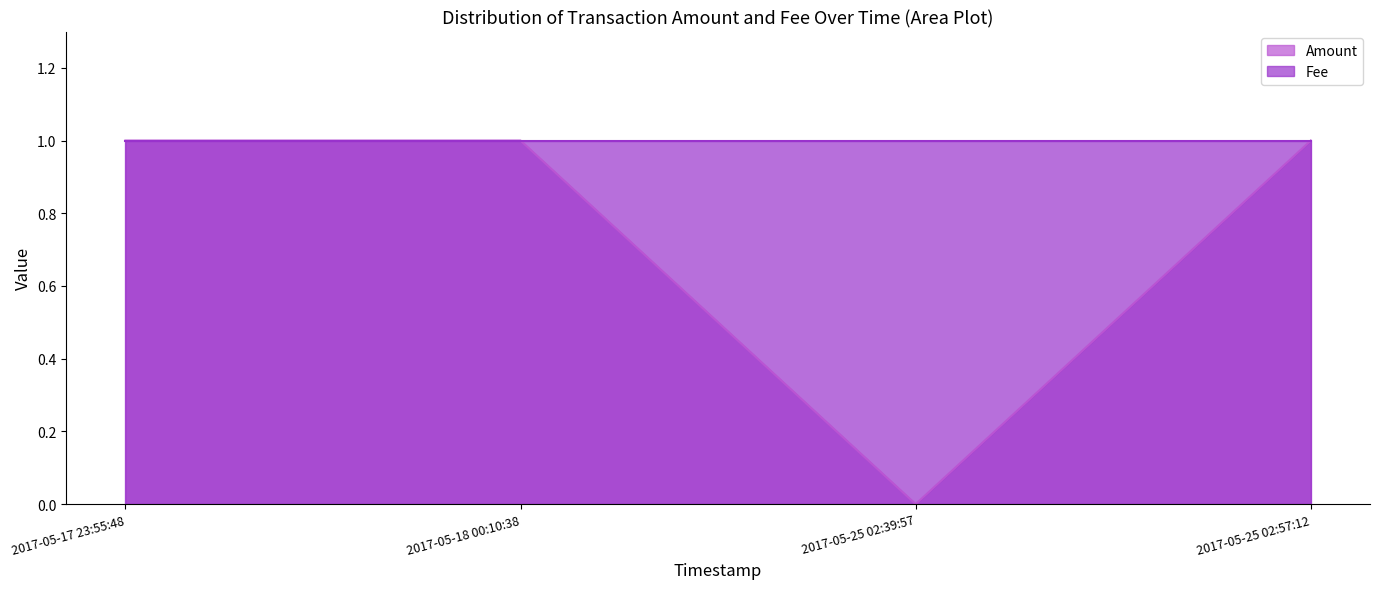

What is the difference between the maximum and minimum values?

1